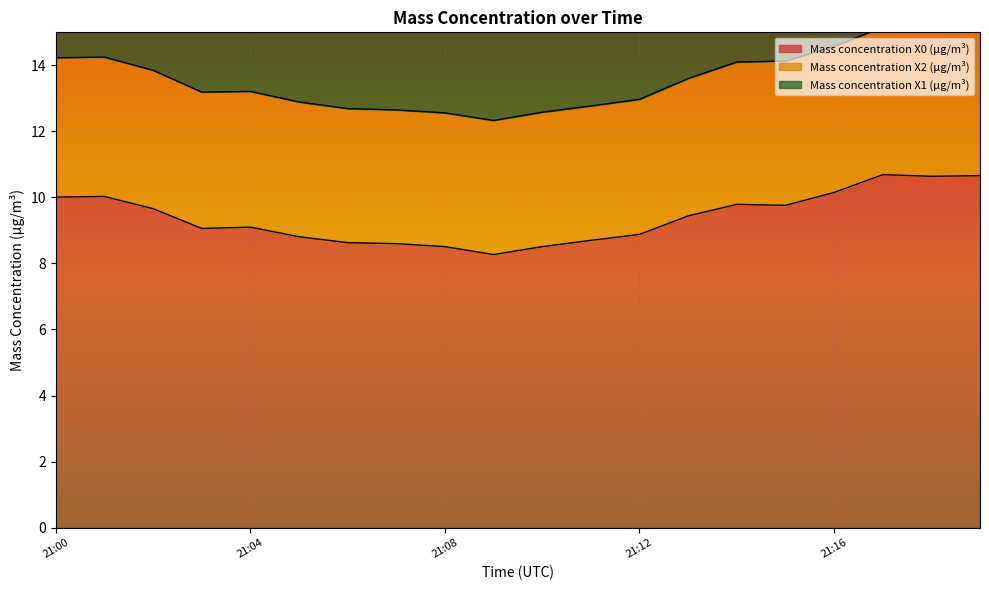

What is the sum of the Mass concentration X2 (μg/m³) values at 21:15 and 21:07?

8.4